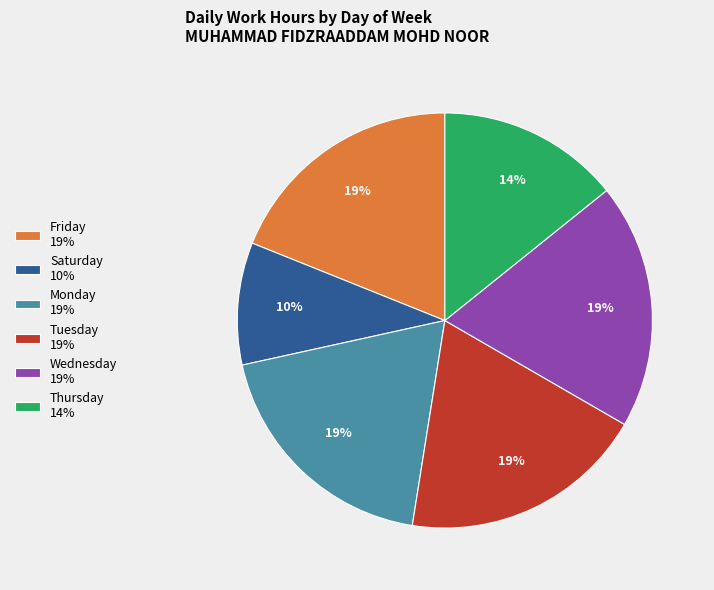

What is the smallest slice in the pie chart?

Saturday 10%